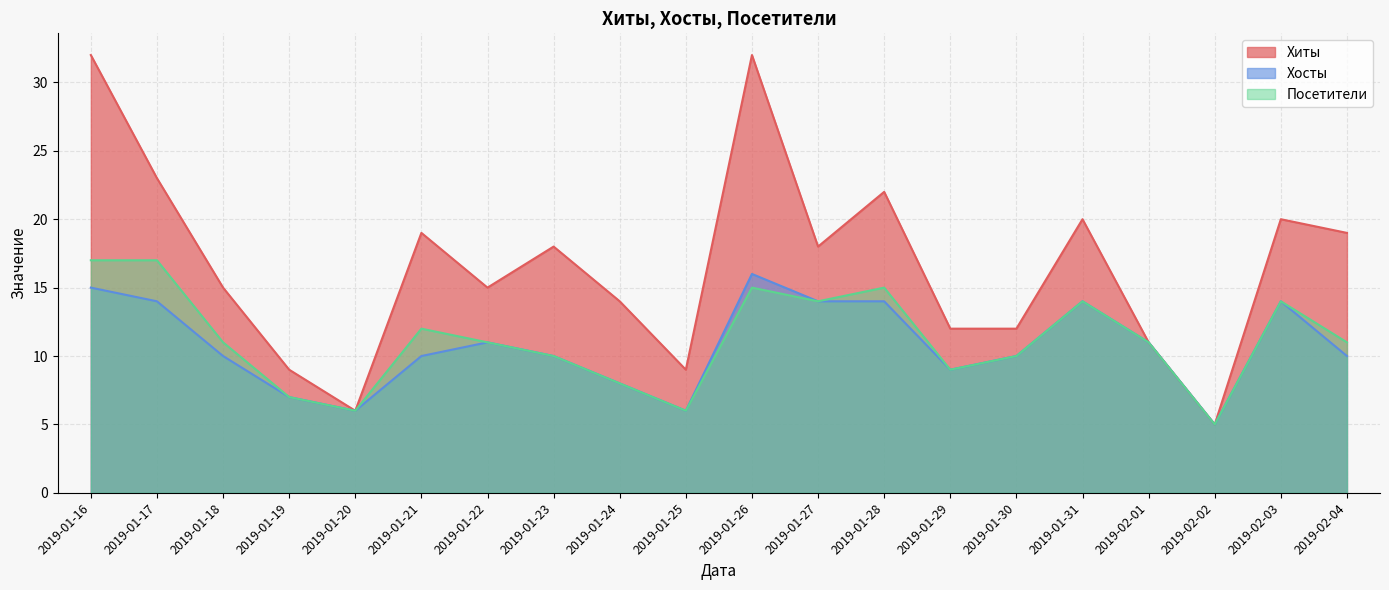

Rank the categories by Посетители value from lowest to highest.

2019-02-02, 2019-01-20, 2019-01-25, 2019-01-19, 2019-01-24, 2019-01-29, 2019-01-23, 2019-01-30, 2019-01-18, 2019-01-22, 2019-02-01, 2019-02-04, 2019-01-21, 2019-01-27, 2019-01-31, 2019-02-03, 2019-01-26, 2019-01-28, 2019-01-16, 2019-01-17